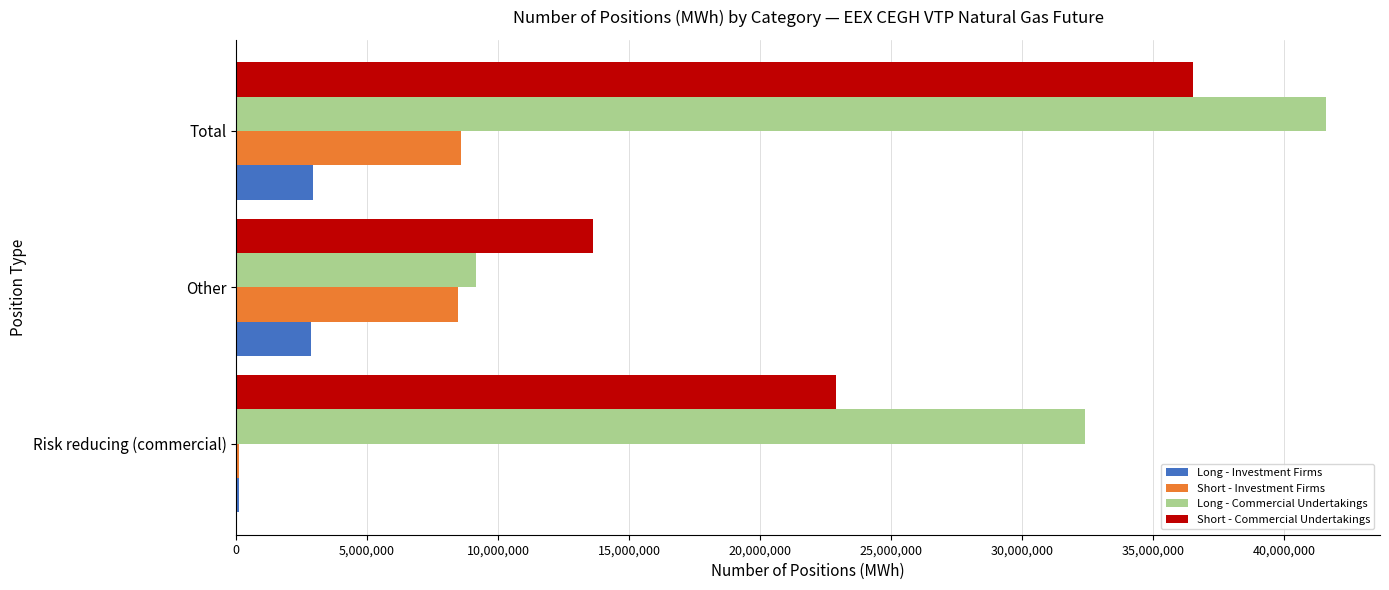

What is the sum of all Short - Investment Firms values?

17159262